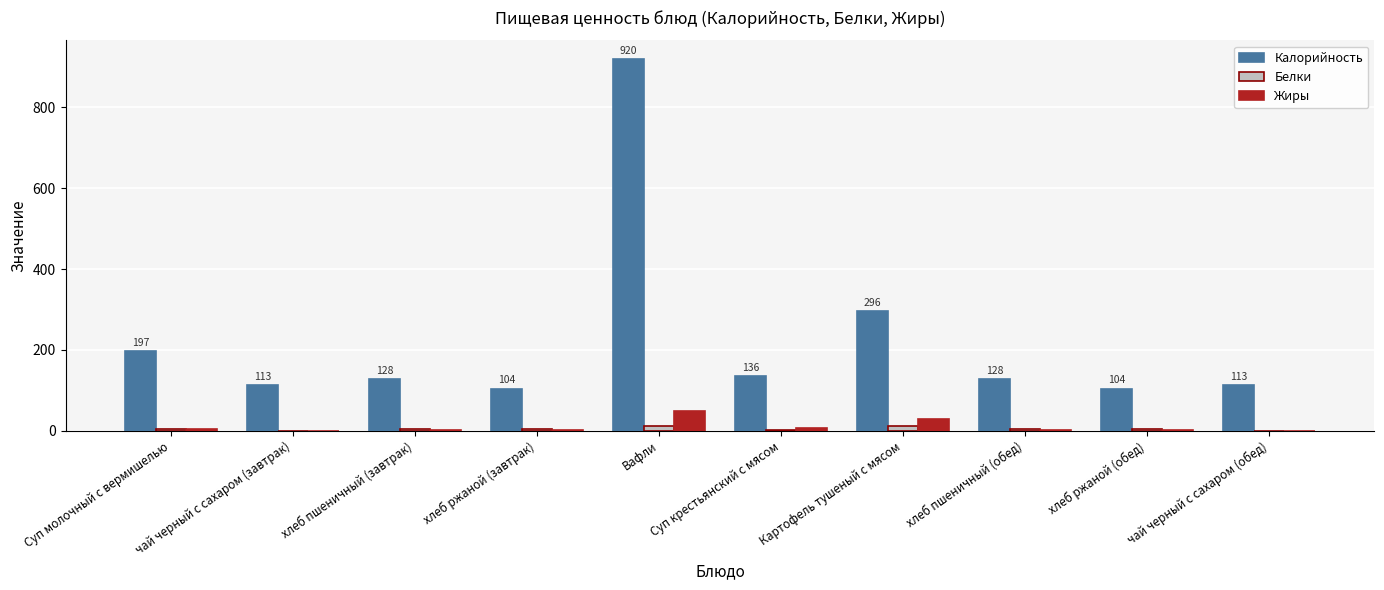

How many series are shown in this chart?

3